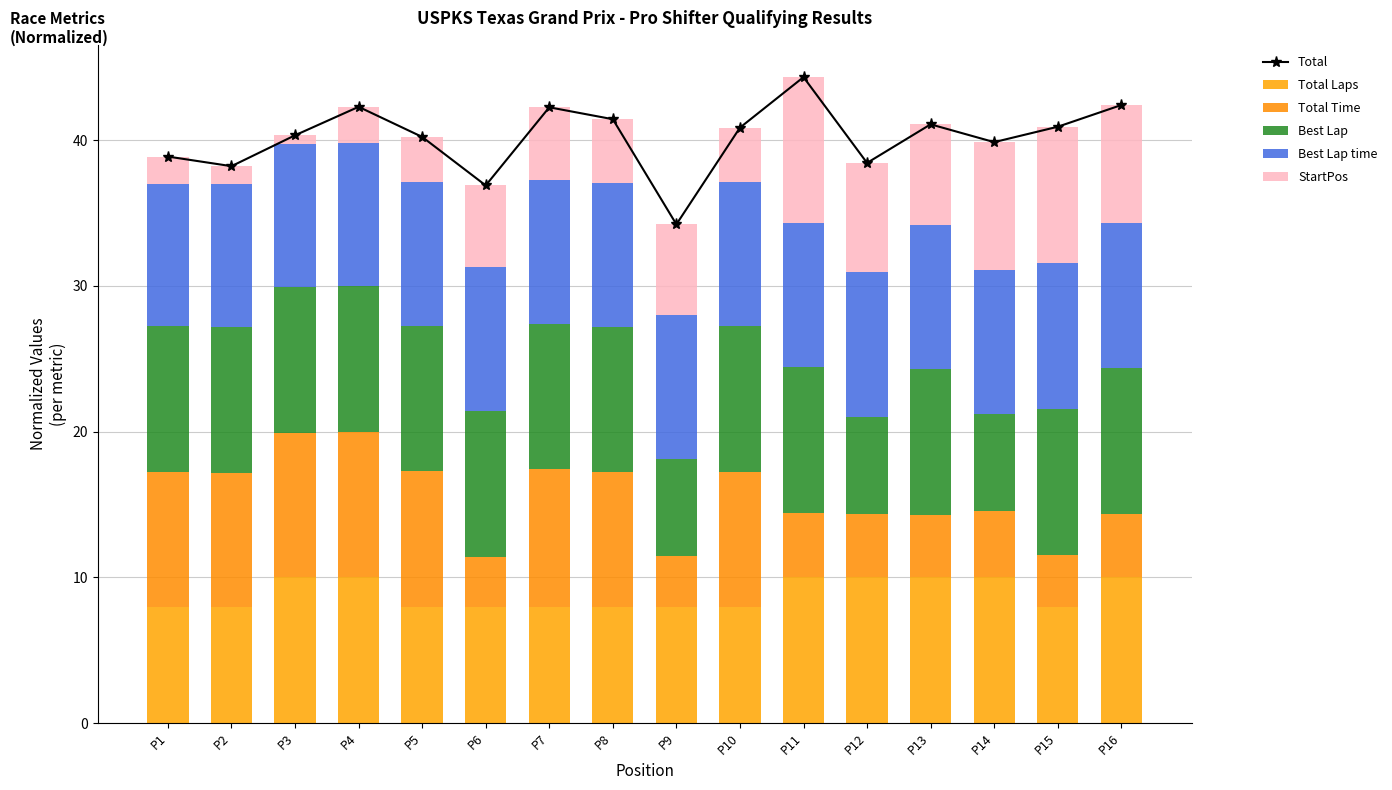

How many bars are there in each group?

6